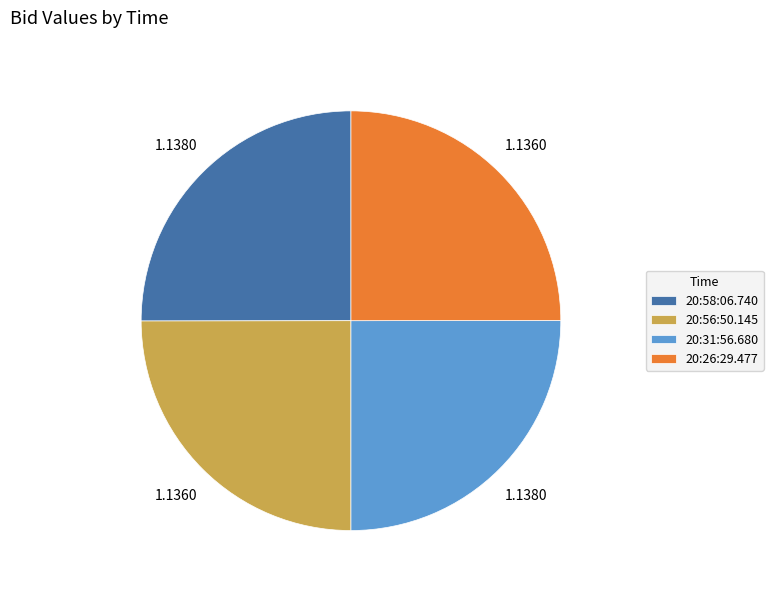

How many slices are in this pie chart?

4